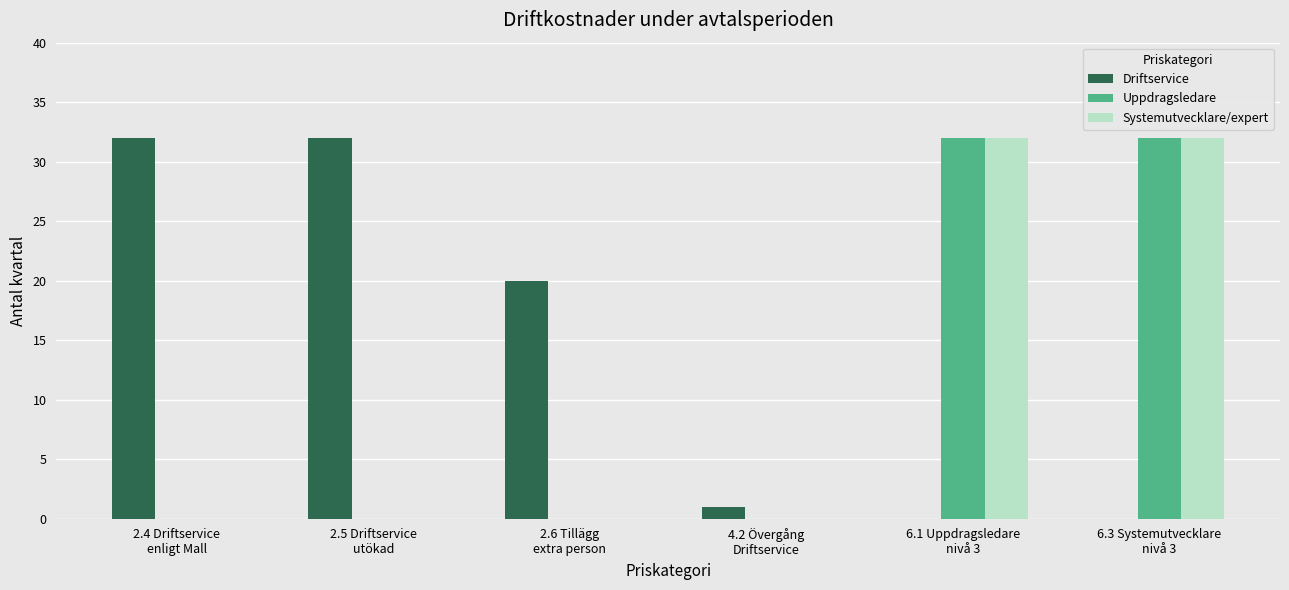

Reading left to right, extract all data points from this chart.

Driftservice: 32	32	20	1	0	0
Uppdragsledare: 0	0	0	0	32	32
Systemutvecklare/expert: 0	0	0	0	32	32